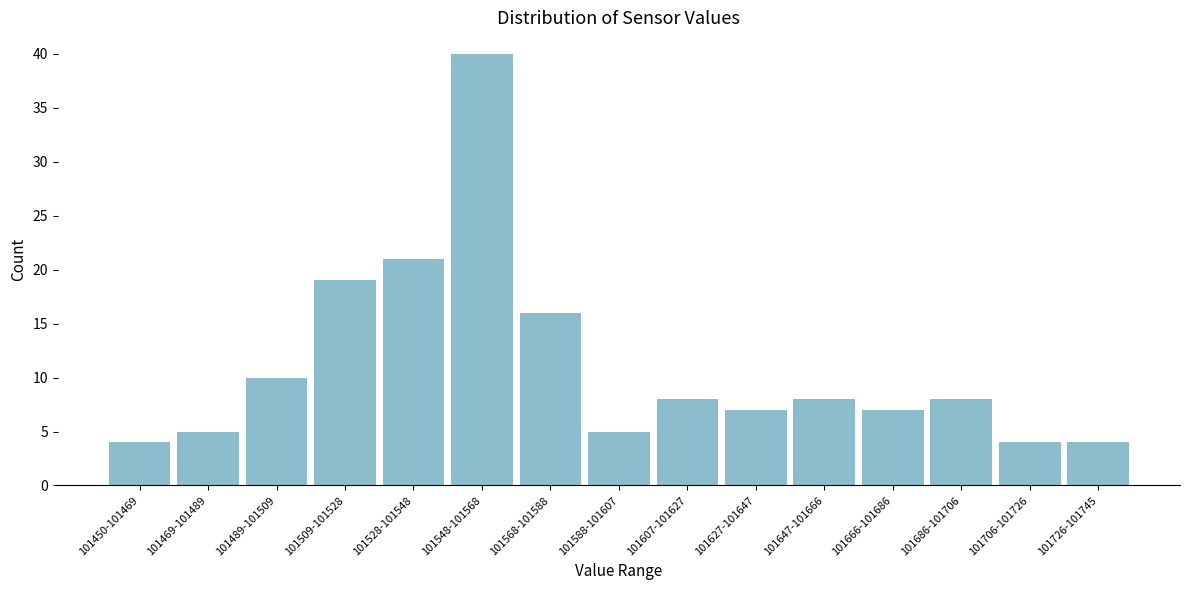

Reading right to left, extract all data points from this chart.

101726-101745=4	101706-101726=4	101686-101706=8	101666-101686=7	101647-101666=8	101627-101647=7	101607-101627=8	101588-101607=5	101568-101588=16	101548-101568=40	101528-101548=21	101509-101528=19	101489-101509=10	101469-101489=5	101450-101469=4